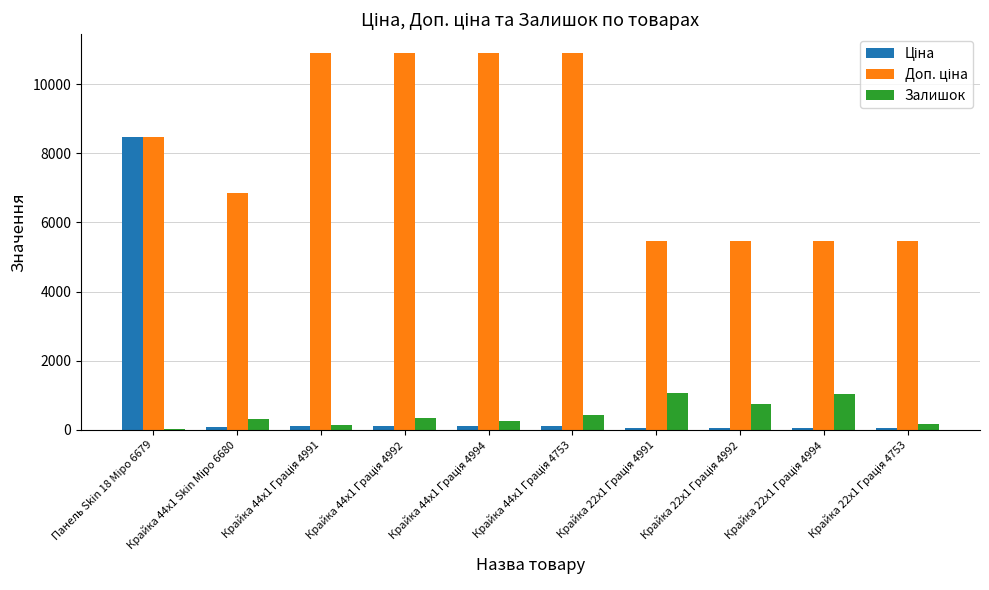

What is the sum of all Залишок values?

4535.0